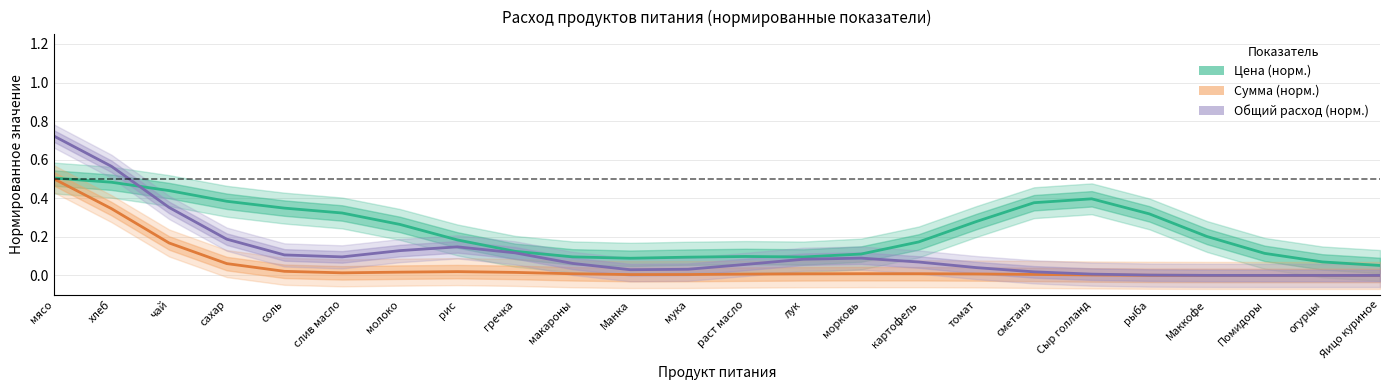

What is the spread (max minus min) of values at морковь?

0.1